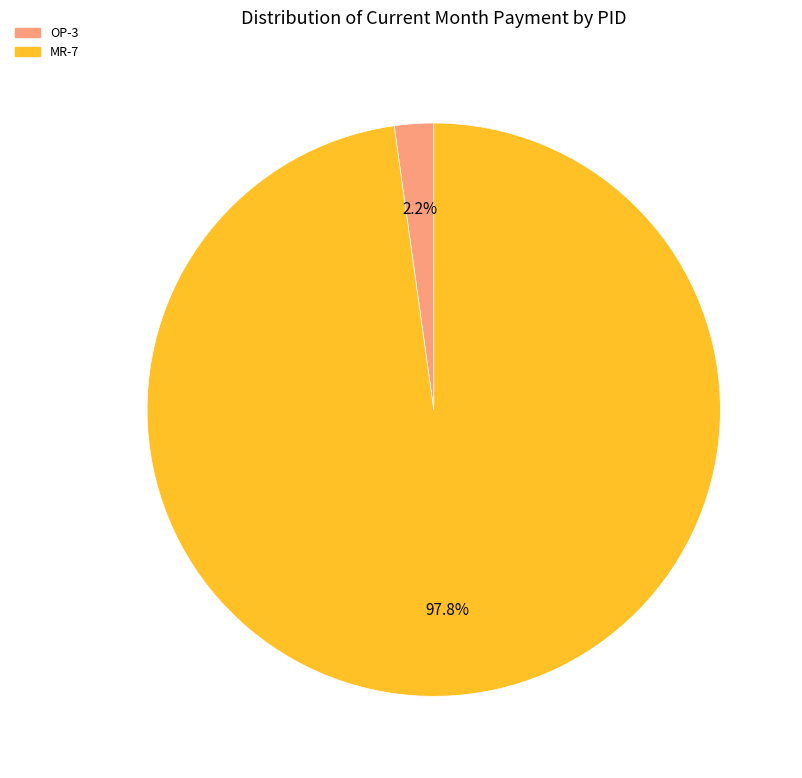

What percentage is NOT represented by OP-3?

97.8%